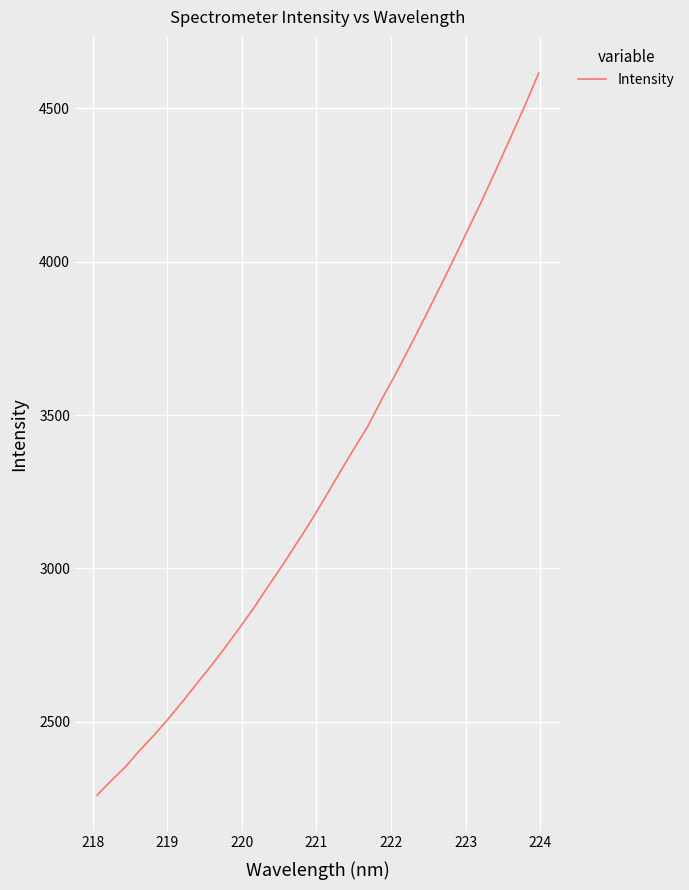

What is the minimum value shown in the chart?

2261.0